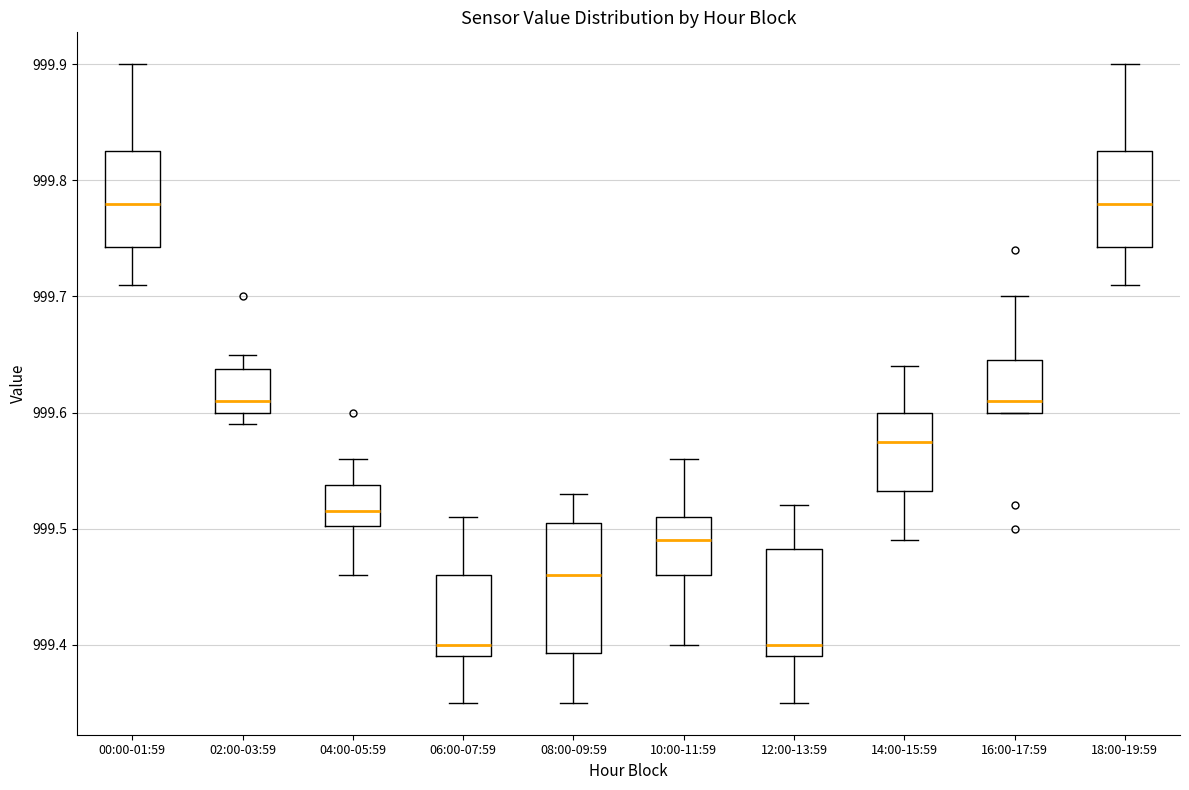

Reading left to right, read every box against the y-axis: the position of its median line, the range the box covers, and the ends of its whiskers. The values are not printed on the chart, so give them approximately, as read against the axis.

00:00-01:59: median 999.78, box 999.74 to 999.83, whiskers 999.71 to 999.90
02:00-03:59: median 999.61, box 999.60 to 999.64, whiskers 999.59 to 999.65
04:00-05:59: median 999.52, box 999.50 to 999.54, whiskers 999.46 to 999.56
06:00-07:59: median 999.40, box 999.39 to 999.46, whiskers 999.35 to 999.51
08:00-09:59: median 999.46, box 999.39 to 999.51, whiskers 999.35 to 999.53
10:00-11:59: median 999.49, box 999.46 to 999.51, whiskers 999.40 to 999.56
12:00-13:59: median 999.40, box 999.39 to 999.48, whiskers 999.35 to 999.52
14:00-15:59: median 999.58, box 999.53 to 999.60, whiskers 999.49 to 999.64
16:00-17:59: median 999.61, box 999.60 to 999.65, whiskers 999.60 to 999.70
18:00-19:59: median 999.78, box 999.74 to 999.83, whiskers 999.71 to 999.90